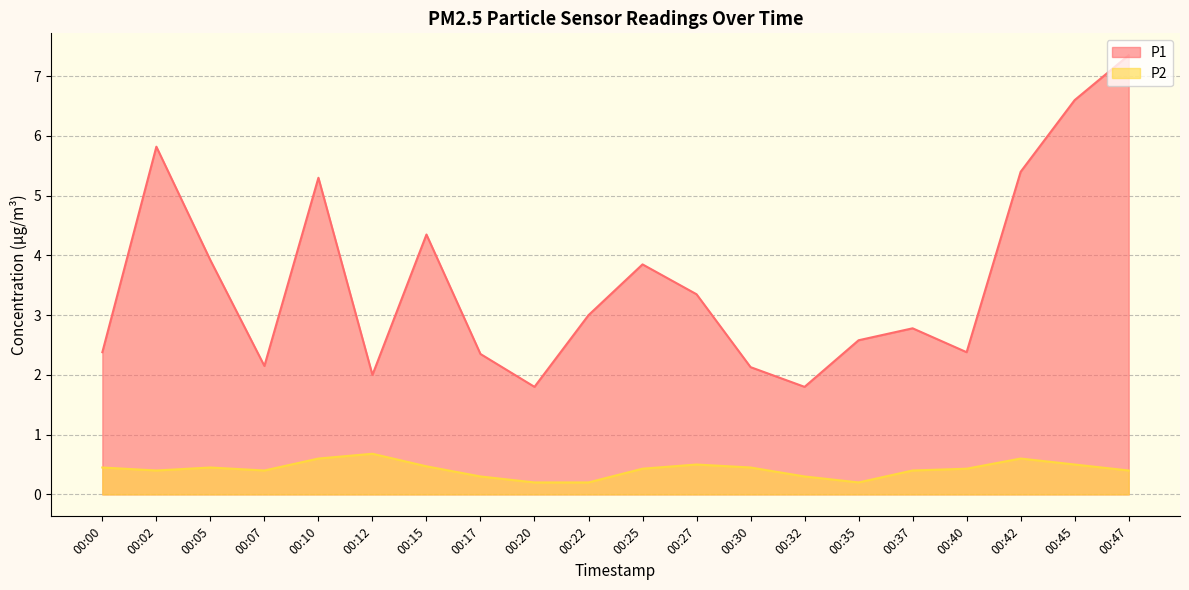

Which series has the largest range (max minus min)?

P1